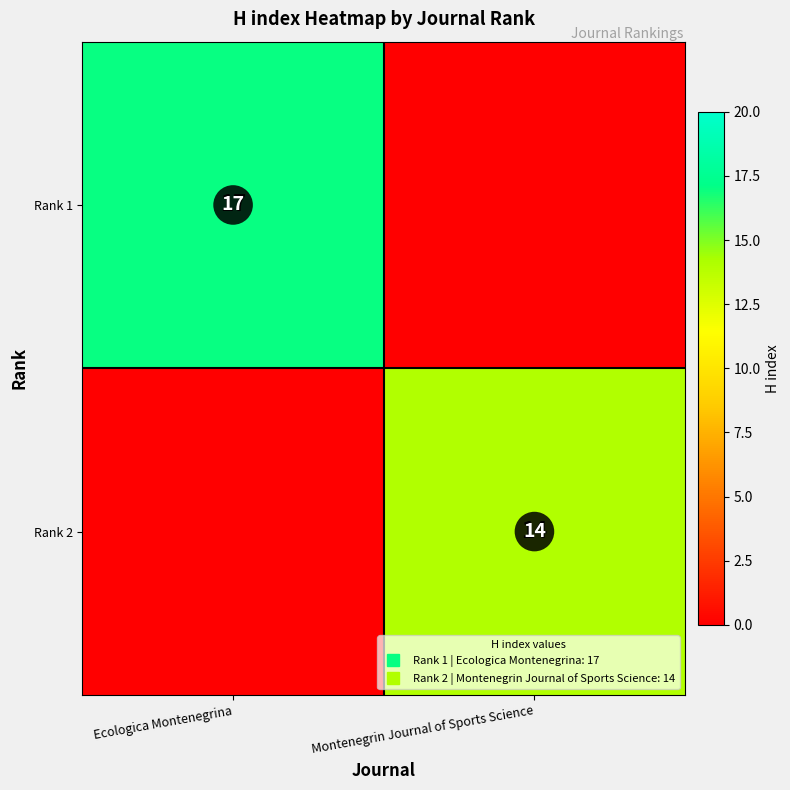

List the series in order of their overall mean, highest first.

Rank 1, Rank 2